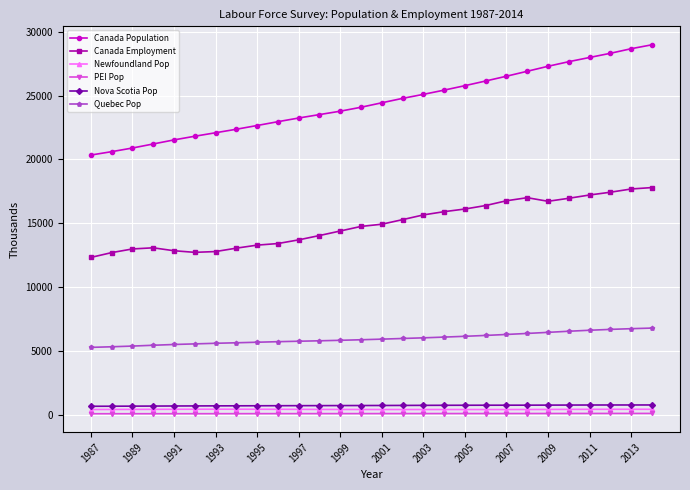

At how many categories does at least one series exceed 2236?

28